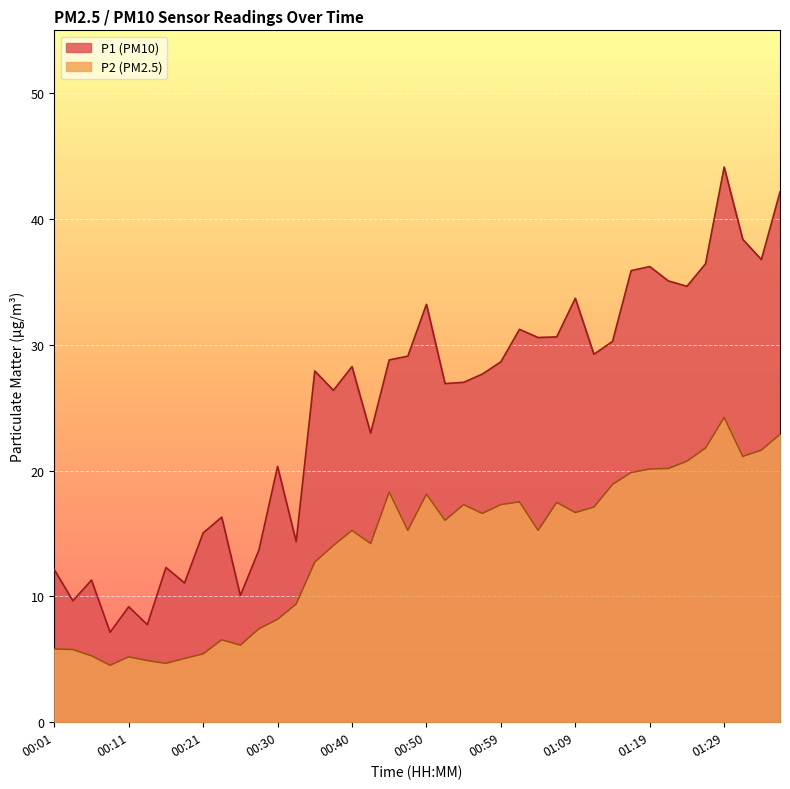

List the labels in order of P2 value, largest first.

01:29, 01:36, 01:26, 01:33, 01:31, 01:24, 01:21, 01:19, 01:16, 01:14, 00:45, 00:50, 01:02, 01:07, 00:55, 00:59, 01:12, 01:09, 00:57, 00:52, 00:40, 00:47, 01:04, 00:42, 00:38, 00:35, 00:33, 00:30, 00:28, 00:23, 00:25, 00:01, 00:03, 00:21, 00:06, 00:11, 00:18, 00:13, 00:15, 00:08